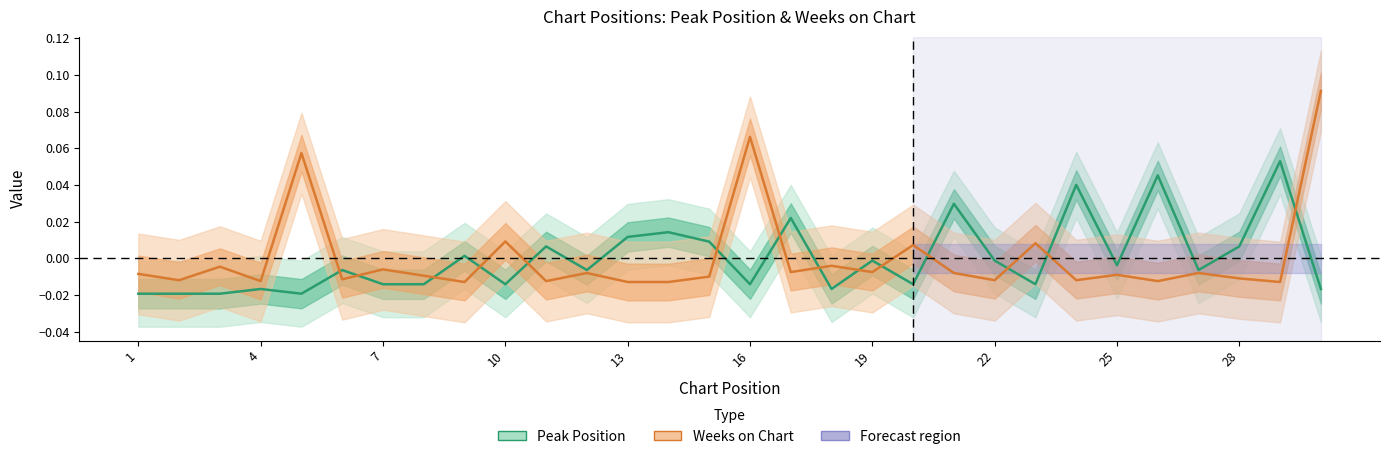

How many values in the Peak Position series exceed 0?

11